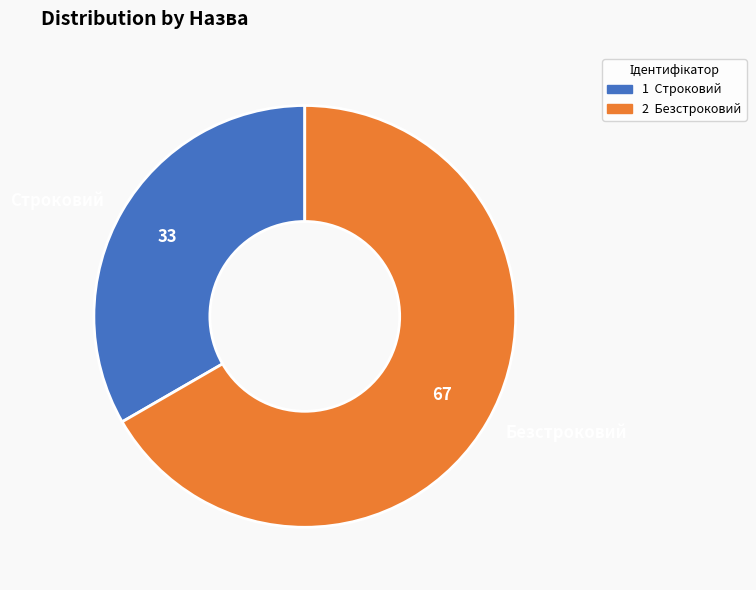

The Безстроковий slice represents 78% of the pie. True or false?

False